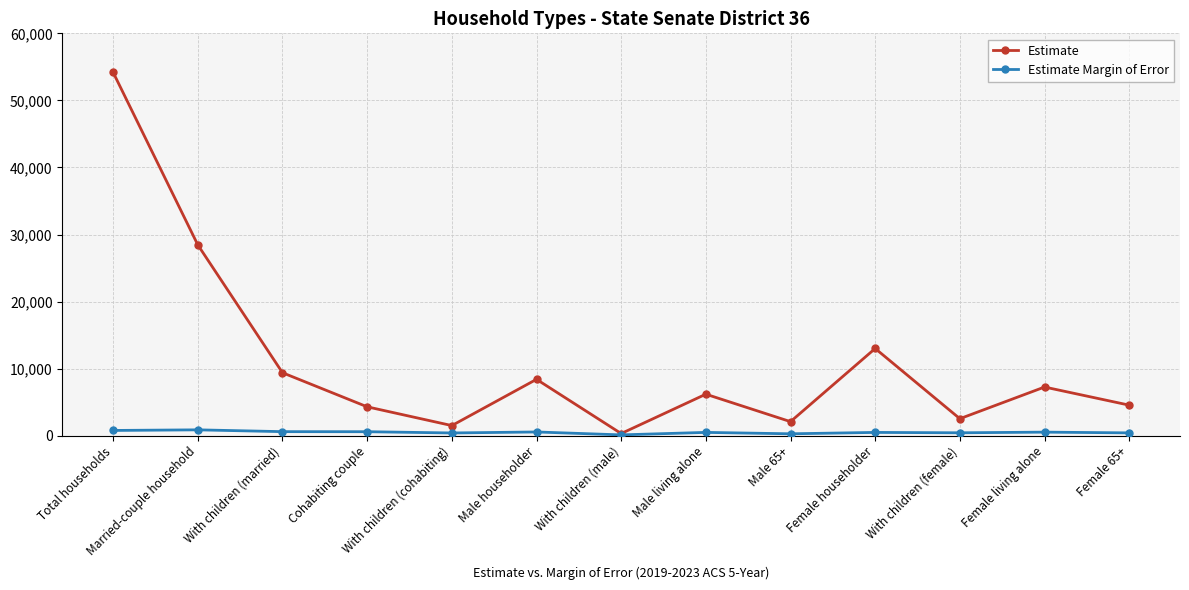

What is the difference between the highest and lowest values at With children (female)?

2102